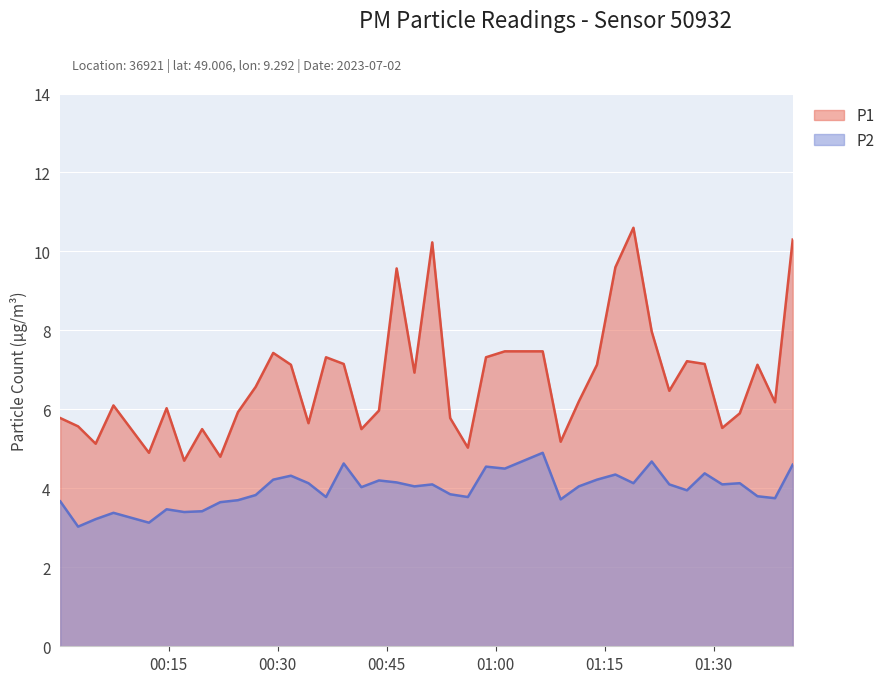

What is the difference between the highest and lowest values at 2023-07-02T00:02:33?

2.5